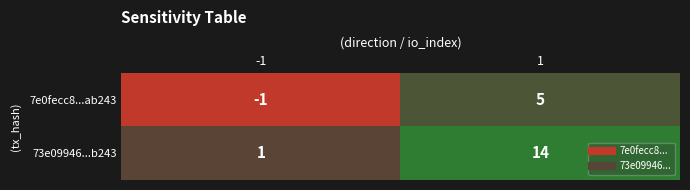

The value of 7e0fecc8...ab243 at 1 is 3. True or false?

False